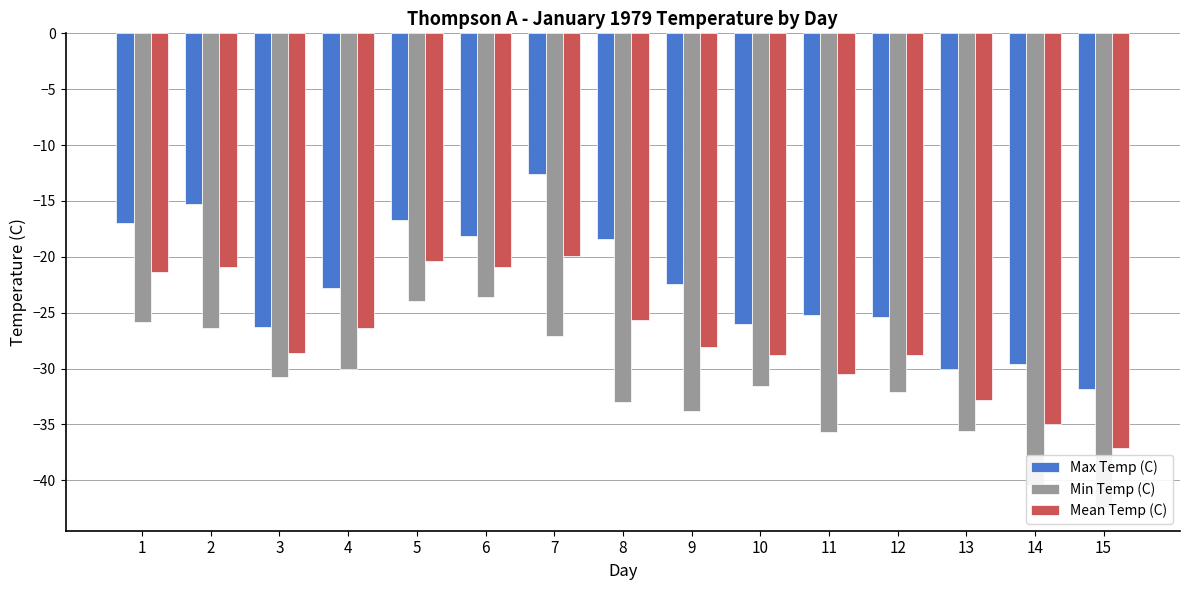

Reading left to right, what are all the values shown in this chart?

Max Temp (C): 1=-17.0	2=-15.3	3=-26.3	4=-22.8	5=-16.7	6=-18.1	7=-12.6	8=-18.4	9=-22.4	10=-26.0	11=-25.2	12=-25.4	13=-30.0	14=-29.6	15=-31.8
Min Temp (C): 1=-25.8	2=-26.4	3=-30.8	4=-30.0	5=-24.0	6=-23.6	7=-27.1	8=-33.0	9=-33.8	10=-31.6	11=-35.7	12=-32.1	13=-35.6	14=-40.4	15=-42.4
Mean Temp (C): 1=-21.4	2=-20.9	3=-28.6	4=-26.4	5=-20.4	6=-20.9	7=-19.9	8=-25.7	9=-28.1	10=-28.8	11=-30.5	12=-28.8	13=-32.8	14=-35.0	15=-37.1